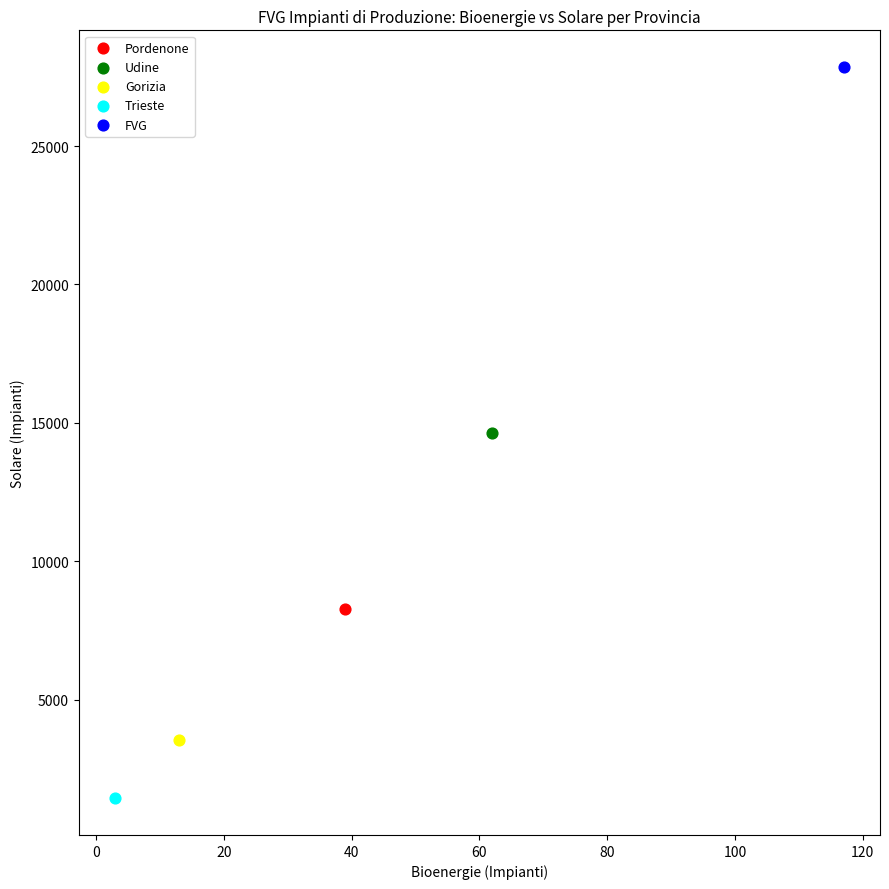

What are all the series names shown in the legend?

Pordenone, Udine, Gorizia, Trieste, FVG